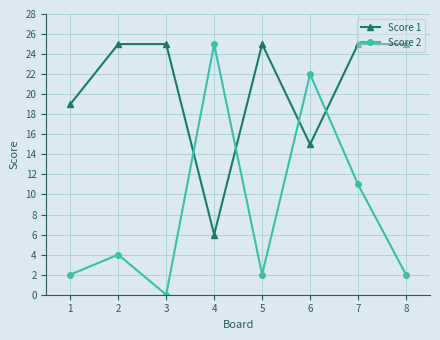

Rank the series by their average value, from highest to lowest.

Score 1, Score 2